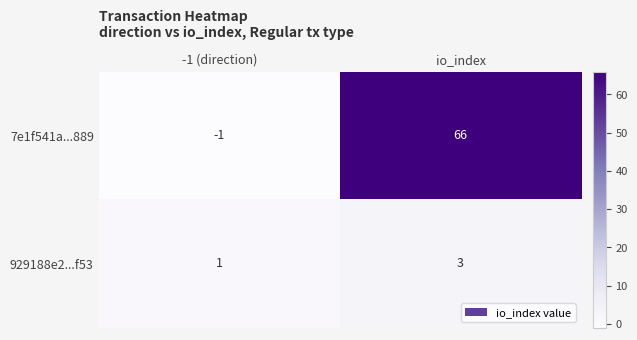

Which series has the widest spread of values?

7e1f541a...889